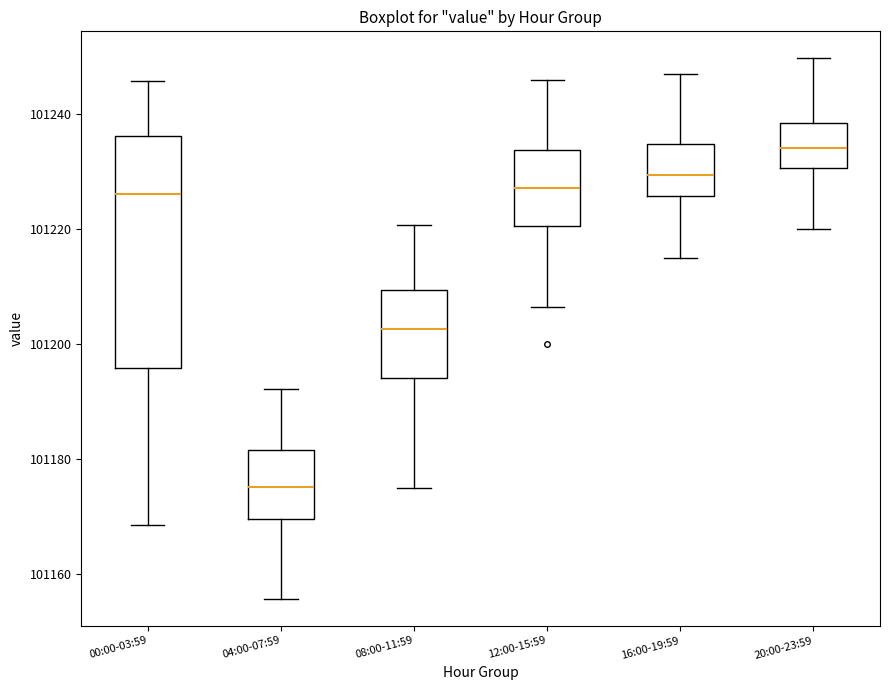

Reading left to right, transcribe this box plot: for each box, give where its median line is, the range the box spans, and where its two whiskers end, as read against the y-axis. The values are not printed on the chart, so give them approximately, as read against the axis.

00:00-03:59: median 101226, box 101196 to 101236, whiskers 101168 to 101246
04:00-07:59: median 101176, box 101170 to 101182, whiskers 101156 to 101192
08:00-11:59: median 101202, box 101194 to 101210, whiskers 101176 to 101220
12:00-15:59: median 101228, box 101220 to 101234, whiskers 101206 to 101246
16:00-19:59: median 101230, box 101226 to 101234, whiskers 101216 to 101248
20:00-23:59: median 101234, box 101230 to 101238, whiskers 101220 to 101250